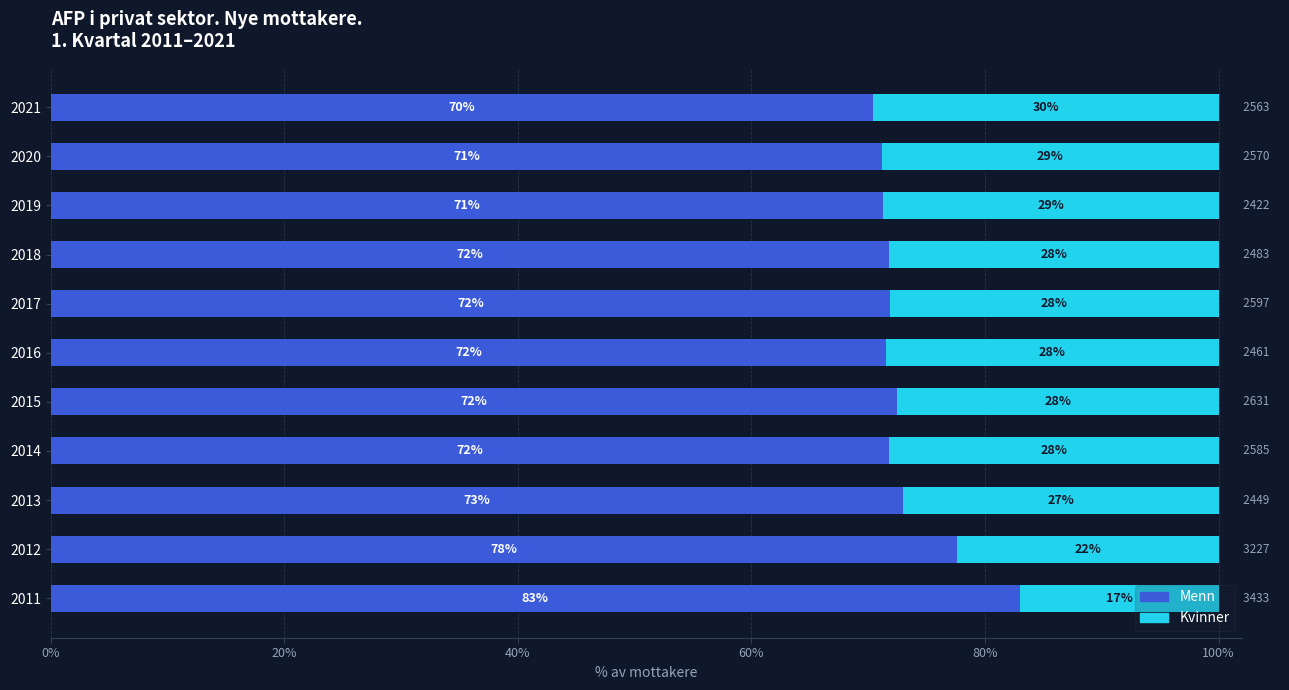

What are all the series names shown in the legend?

Menn, Kvinner